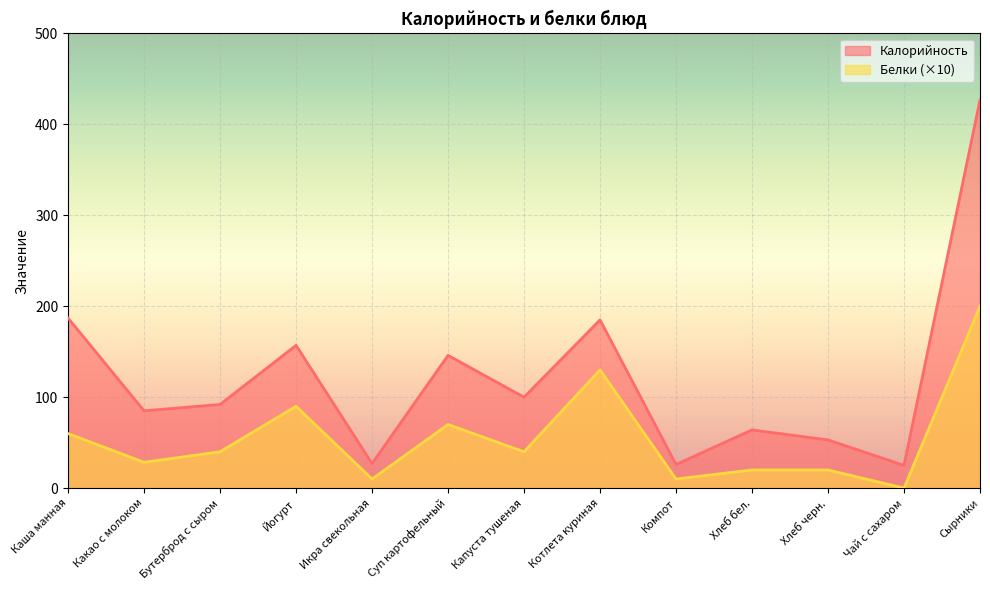

What is the lowest value of the Калорийность series?

25.0